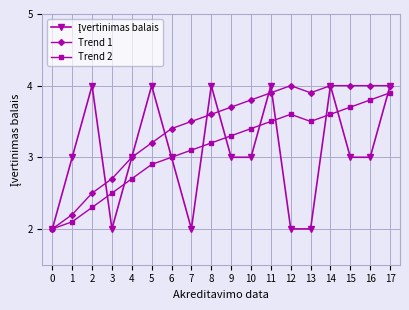

Which series changed the most between 9 and 16?

Trend 2